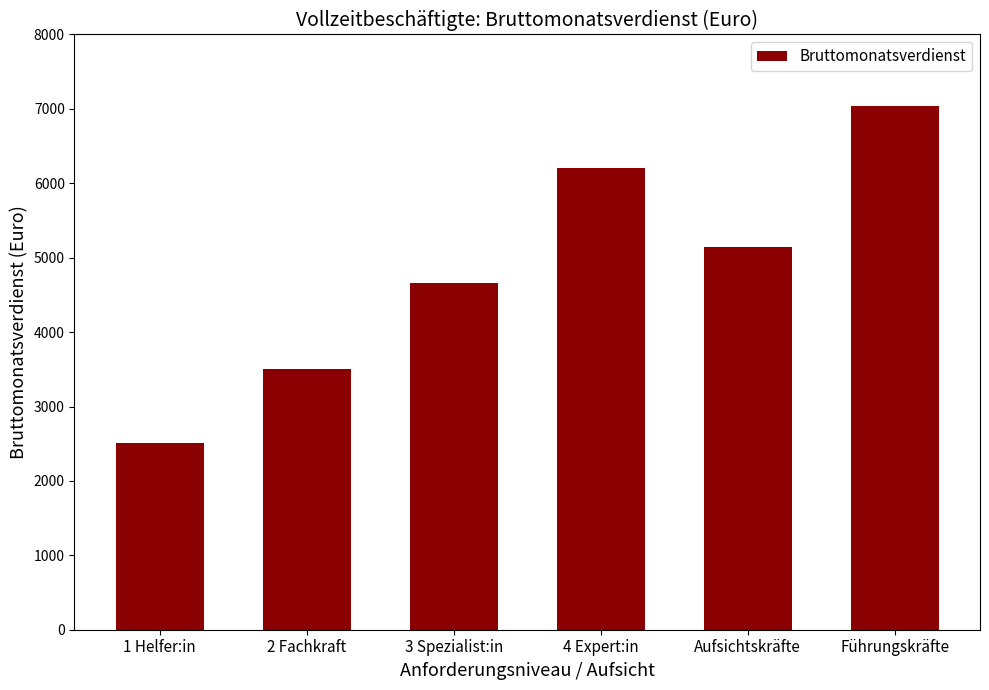

Reading right to left, transcribe all the data shown in this chart.

7036	5149	6204	4658	3498	2511